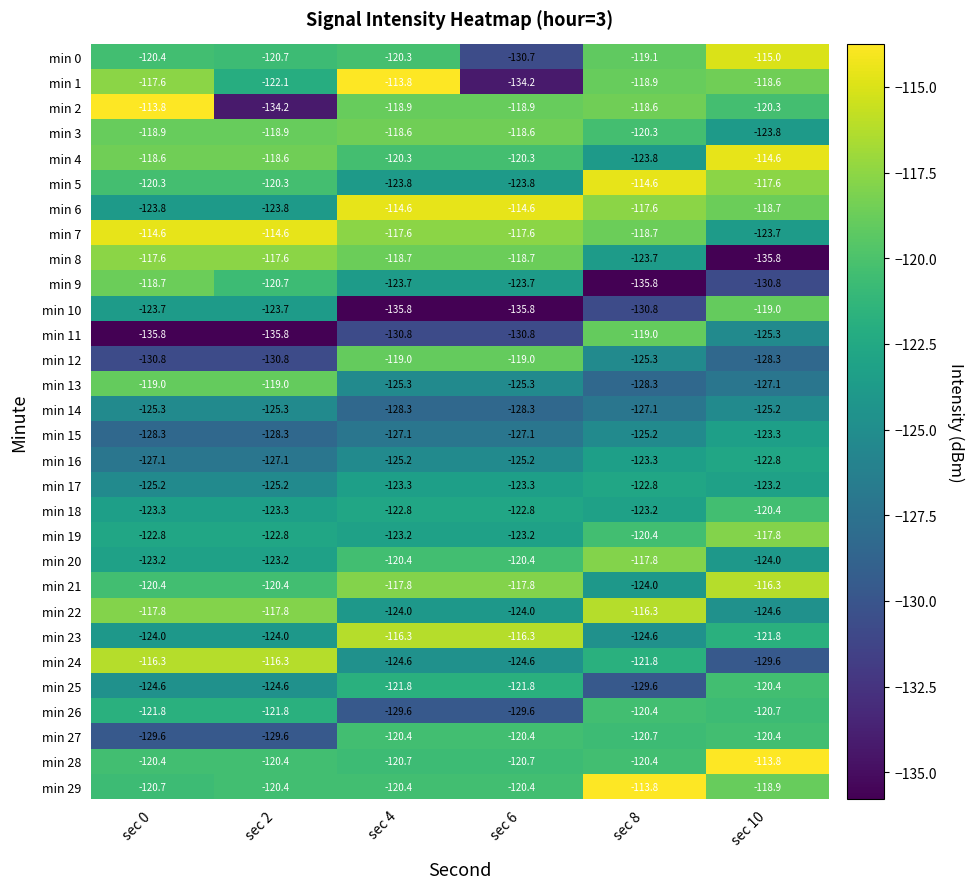

What is the spread (max minus min) of values at sec 4?

22.0